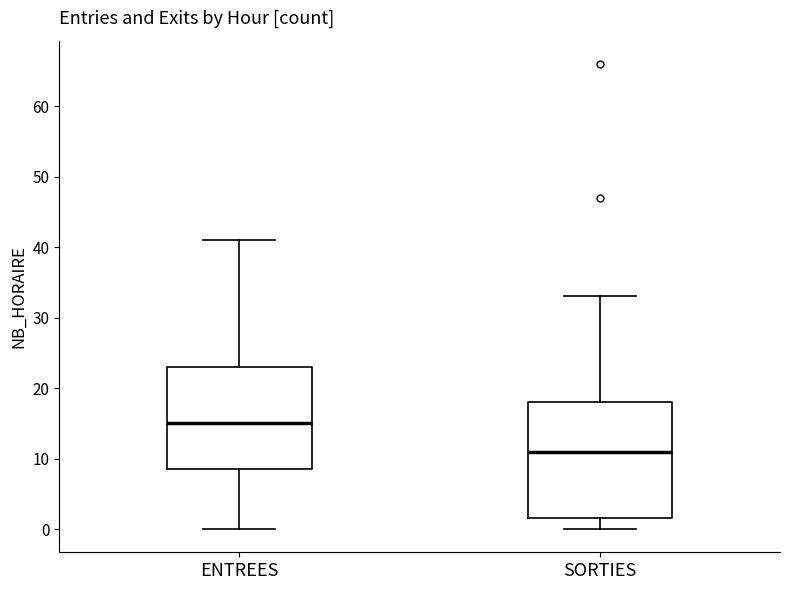

Which box has the lowest median line?

SORTIES